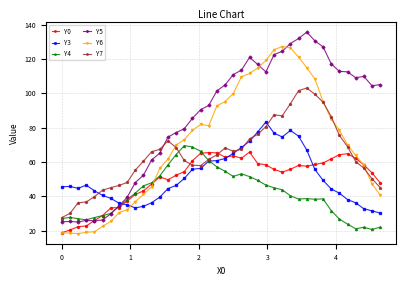

Which series ends up on top after the final intersection of Y6 and Y5?

Y5